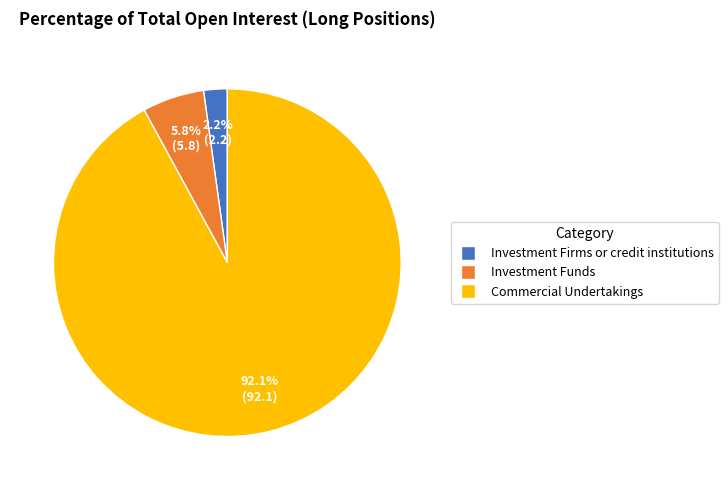

Does any single category account for the majority?

Yes